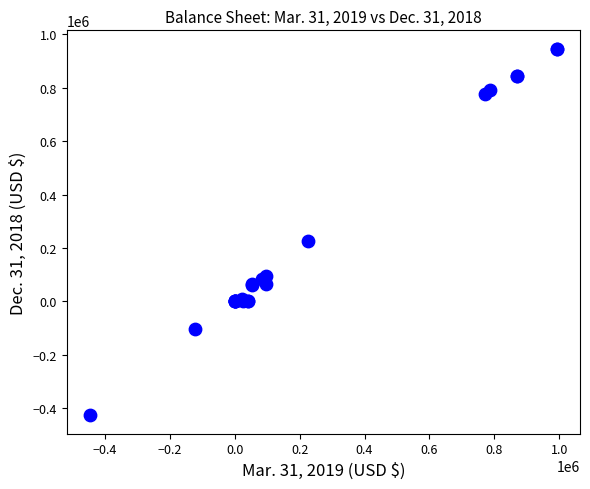

What Y value in the scatter plot is closest to 259970?

226349